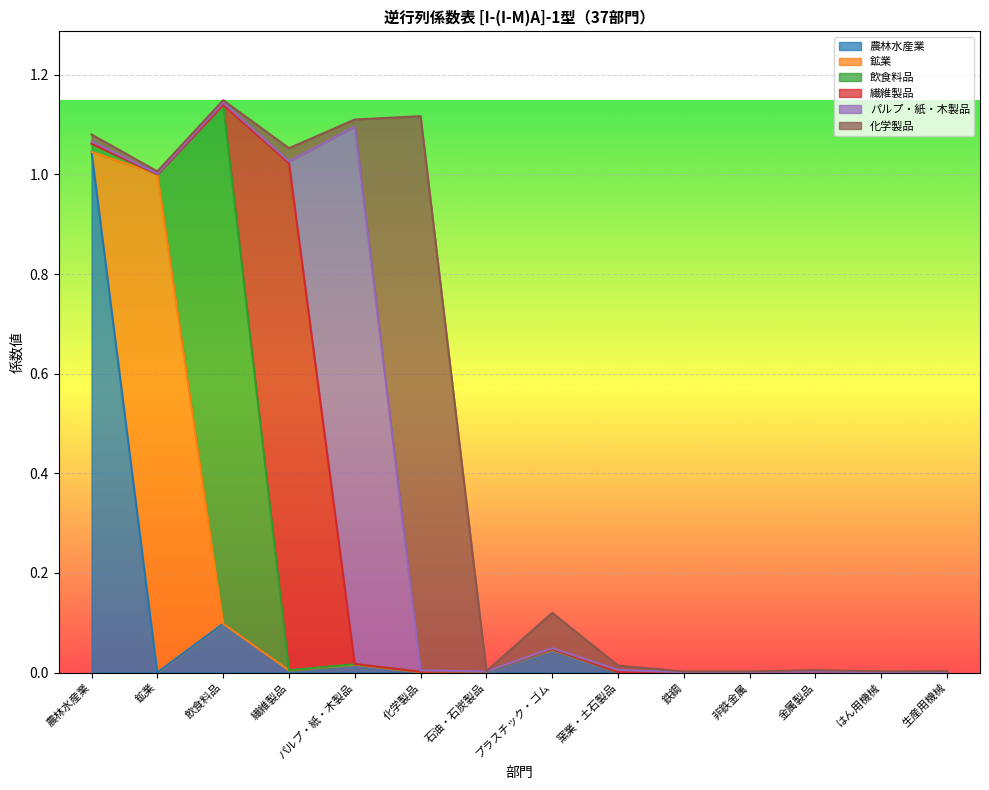

Between which two adjacent categories do 鉱業 and パルプ・紙・木製品 first intersect?

農林水産業 and 鉱業